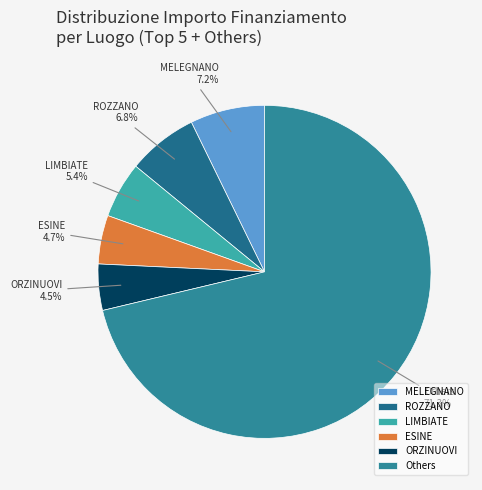

Approximately how many times larger is the value at LIMBIATE compared to MELEGNANO?

0.8